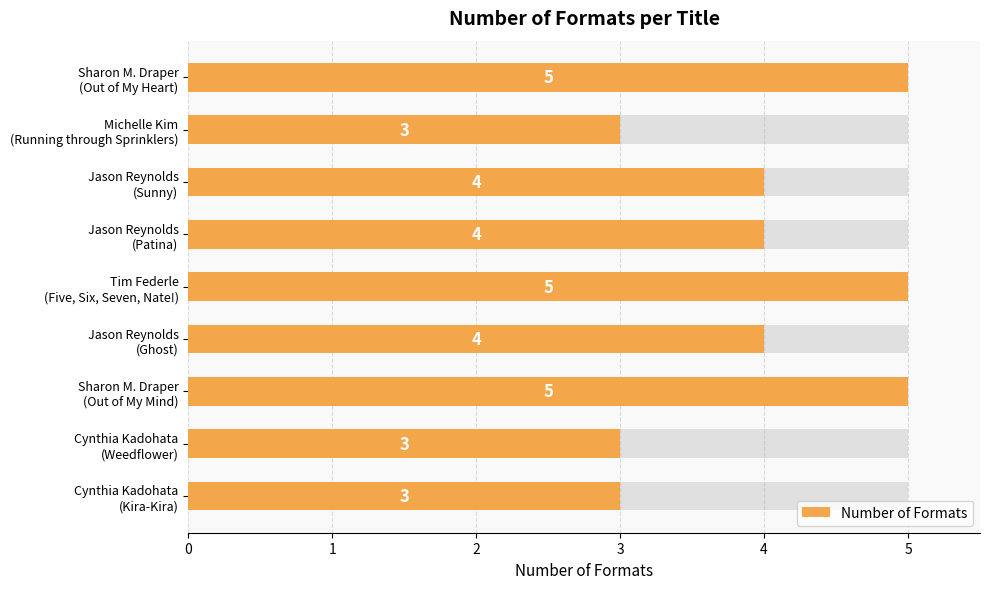

Count the values in the range 3 to 5.

9